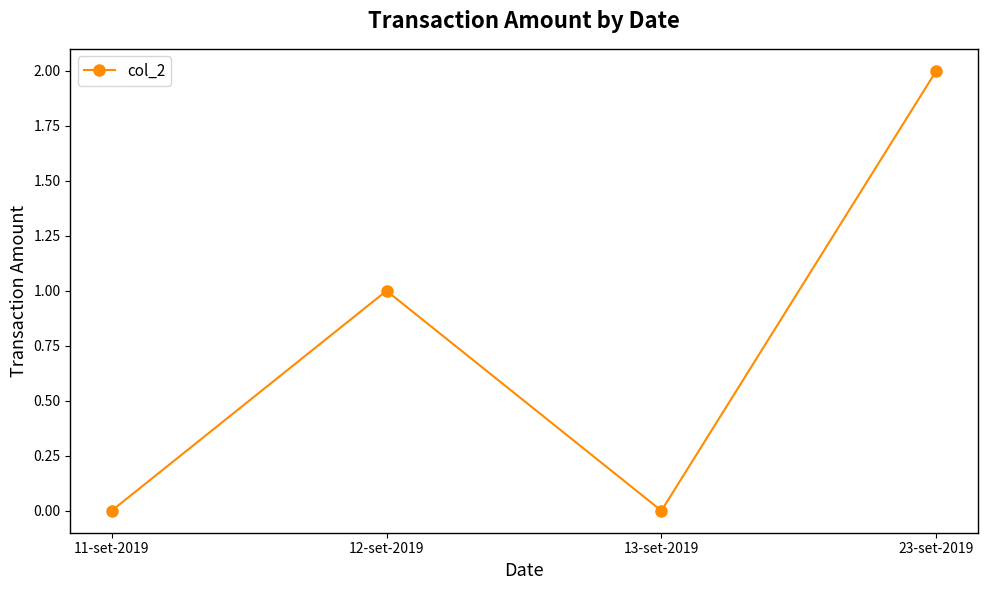

What is the sum of all values?

3